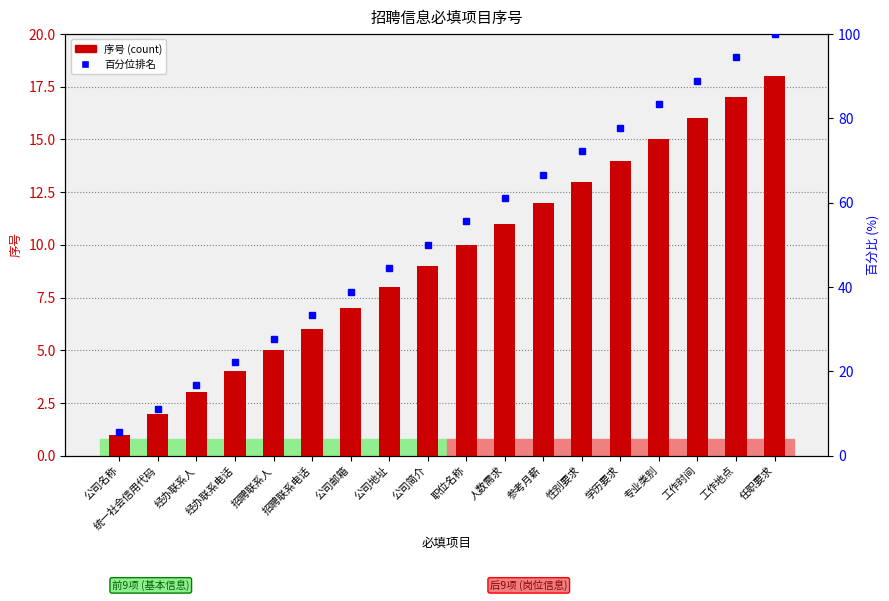

At which label does 序号 first exceed 10?

人数需求